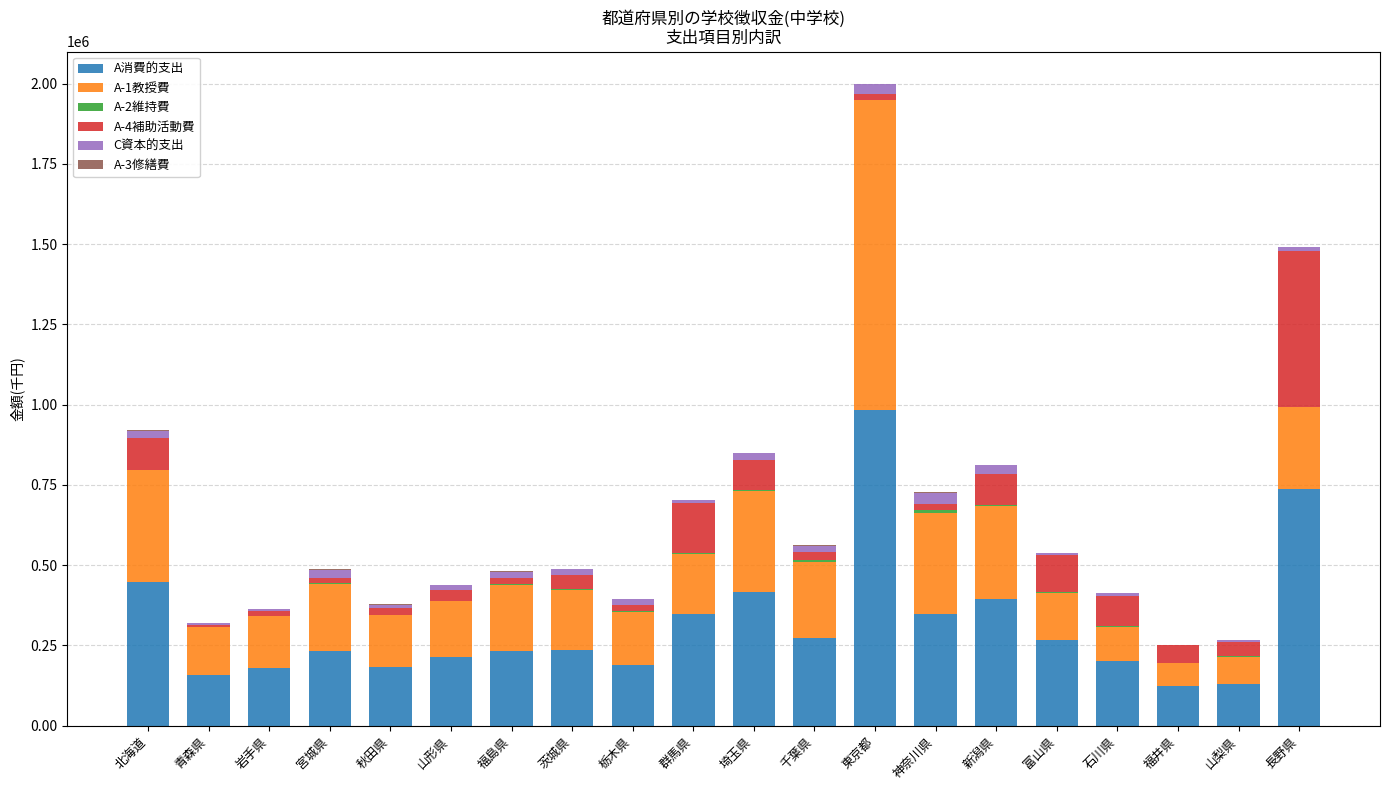

Is it true that A消費的支出 equals 131141 at 山梨県?

True